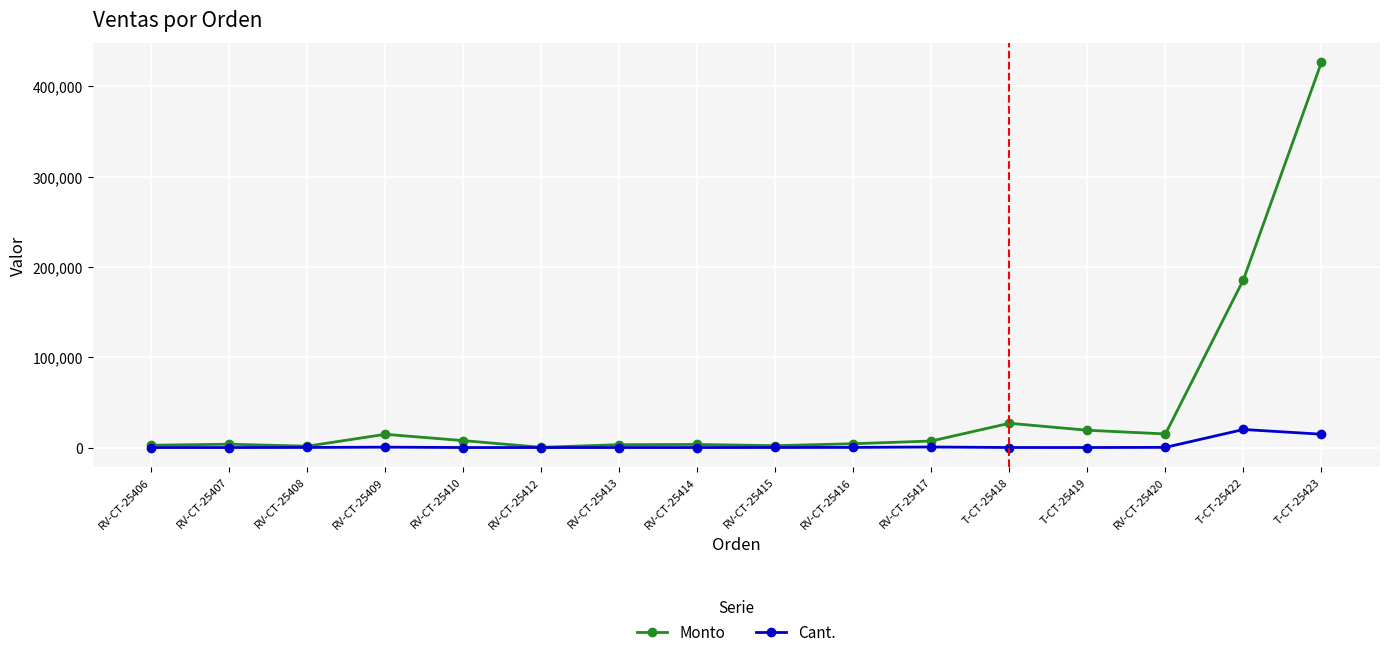

What is the total value across all series at RV-CT-25410?

7688.0